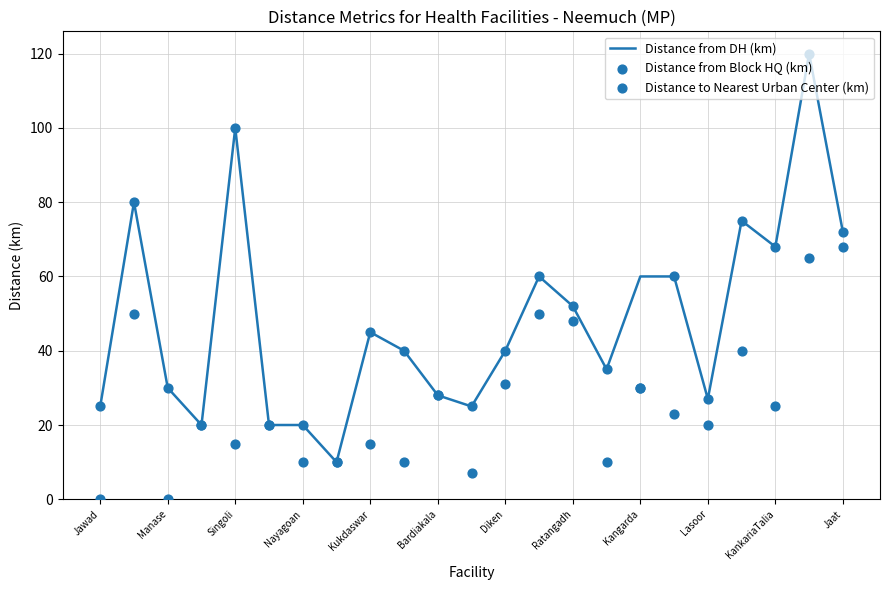

Which series has the widest spread of Y values?

Distance from DH (km)